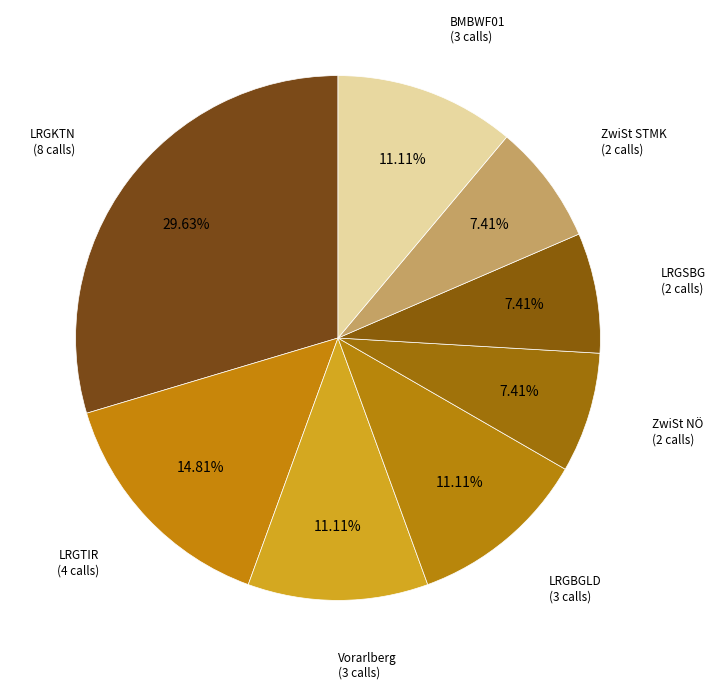

How many segments does this pie chart have?

8